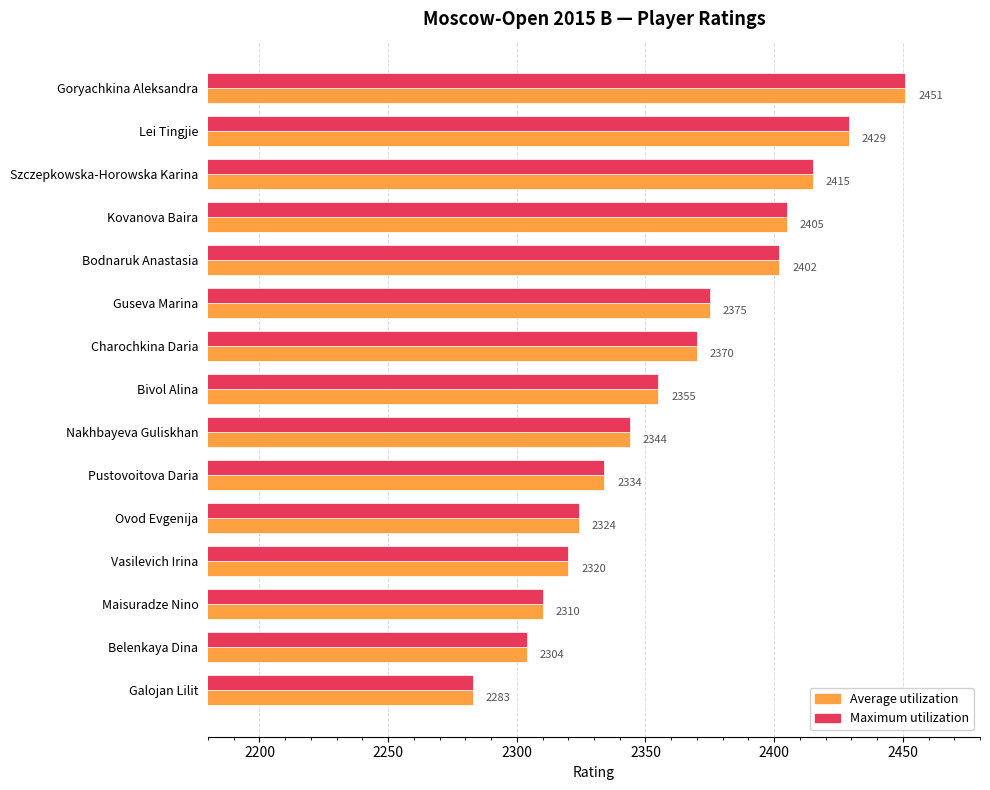

At how many categories does at least one series exceed 2372?

6